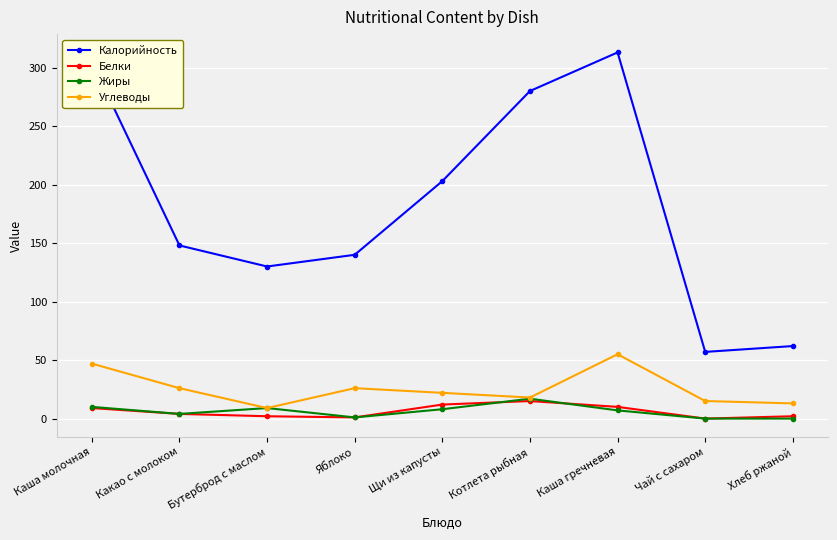

True or false: Жиры and Калорийность intersect in this chart.

False